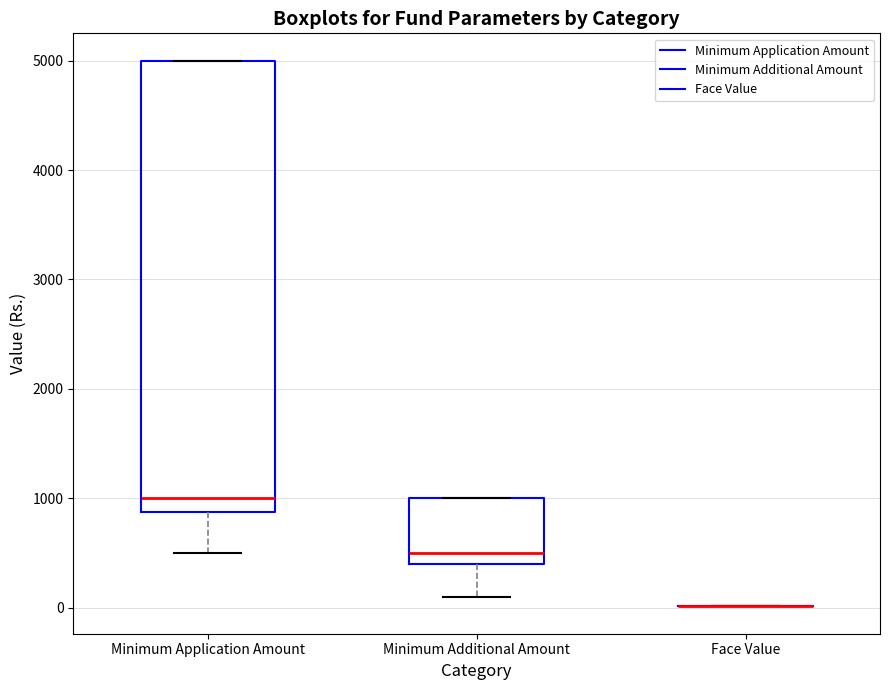

Reading left to right, read every box against the y-axis: the position of its median line, the range the box covers, and the ends of its whiskers. The values are not printed on the chart, so give them approximately, as read against the axis.

Minimum Application Amount: median 1000, box 900 to 5000, whiskers 500 to 5000
Minimum Additional Amount: median 500, box 400 to 1000, whiskers 100 to 1000
Face Value: box collapsed to a line at 0, whiskers 0 to 0